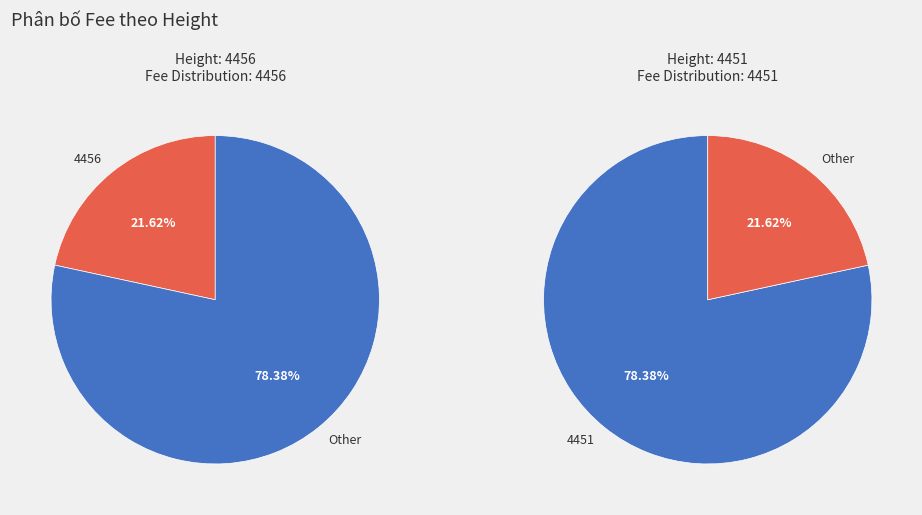

To the nearest percent, what is the difference between the 4456 and 4451 slice percentages?

57%